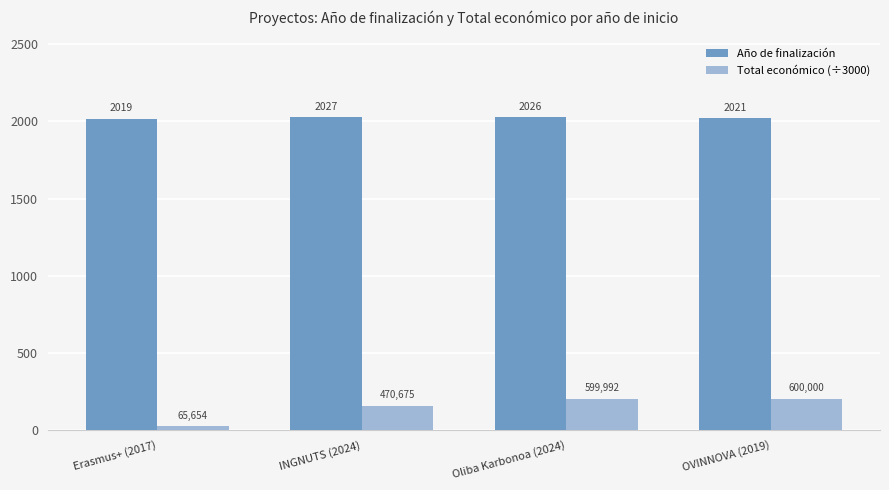

What is the difference between the Año de finalización values at OVINNOVA (2019) and Oliba Karbonoa (2024)?

5.0